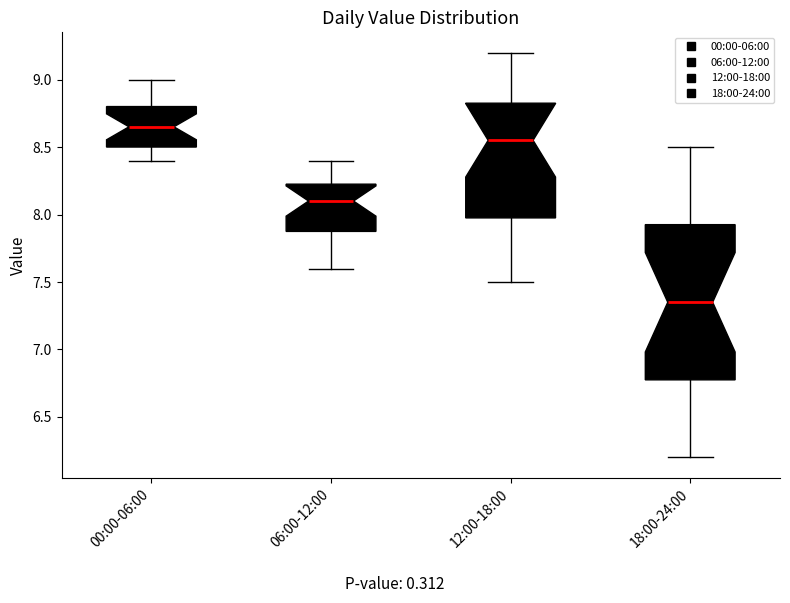

Reading left to right, transcribe this box plot: for each box, give where its median line is, the range the box spans, and where its two whiskers end, as read against the y-axis. The values are not printed on the chart, so give them approximately, as read against the axis.

00:00-06:00: median 8.65, box 8.50 to 8.80, whiskers 8.40 to 9.00
06:00-12:00: median 8.10, box 7.90 to 8.25, whiskers 7.60 to 8.40
12:00-18:00: median 8.55, box 8.00 to 8.85, whiskers 7.50 to 9.20
18:00-24:00: median 7.35, box 6.80 to 7.95, whiskers 6.20 to 8.50